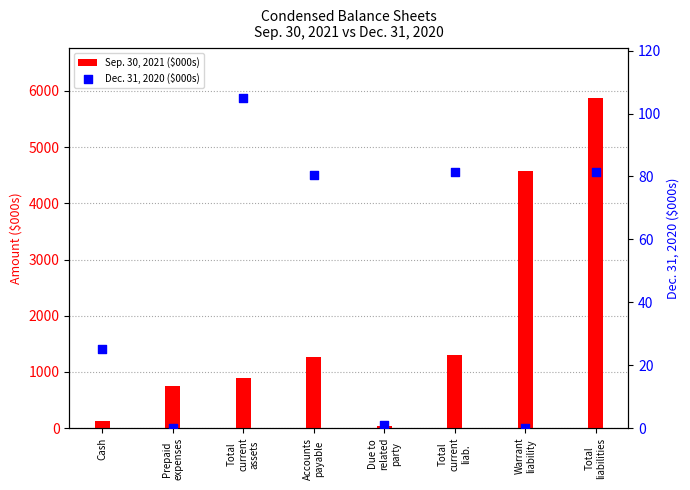

At how many categories does at least one series exceed 4348?

2